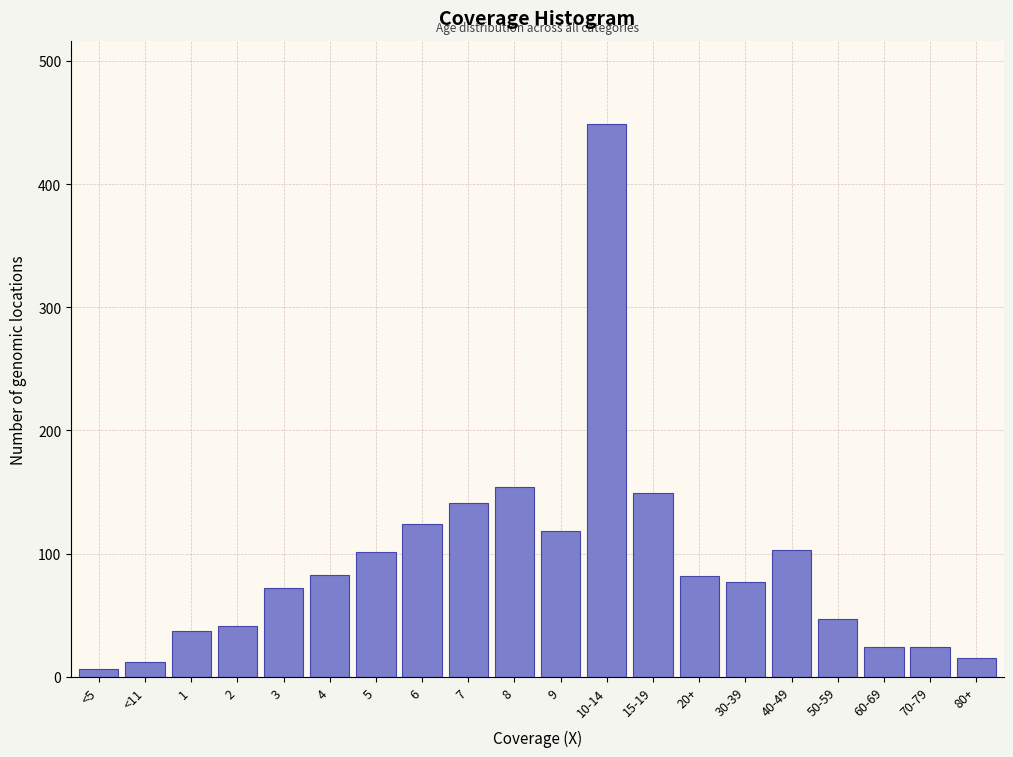

Between 10-14 and 40-49, which is larger?

10-14